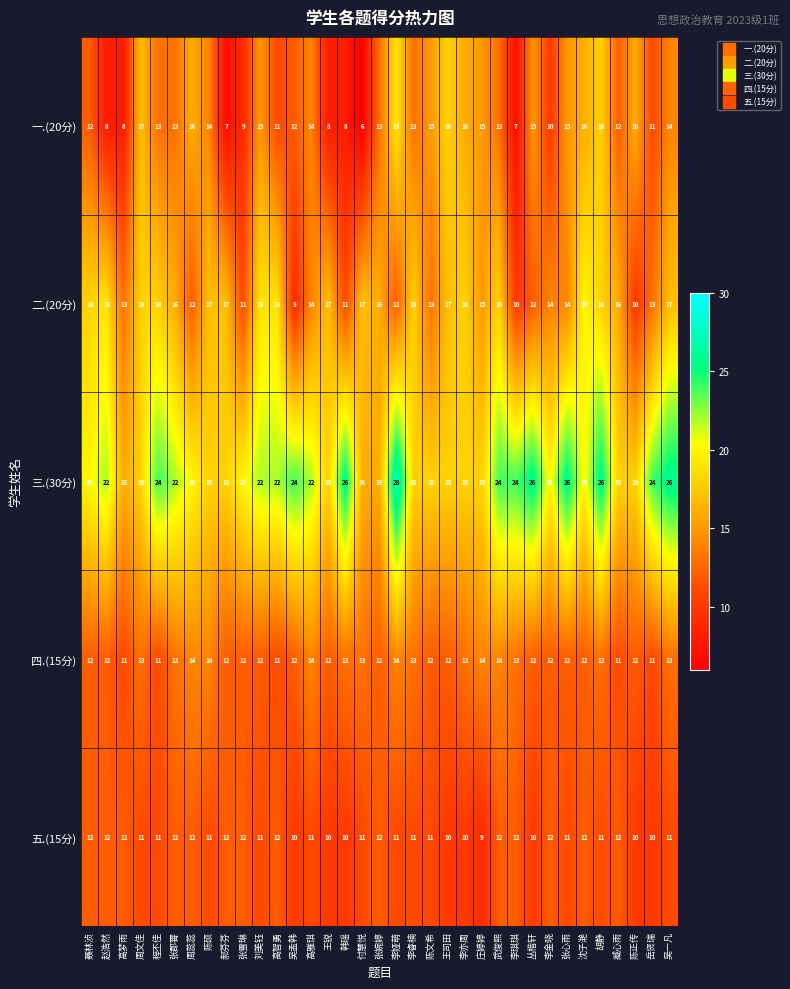

At 王锐, list the series in order from smallest to largest.

一.(20分), 五.(15分), 四.(15分), 二.(20分), 三.(30分)